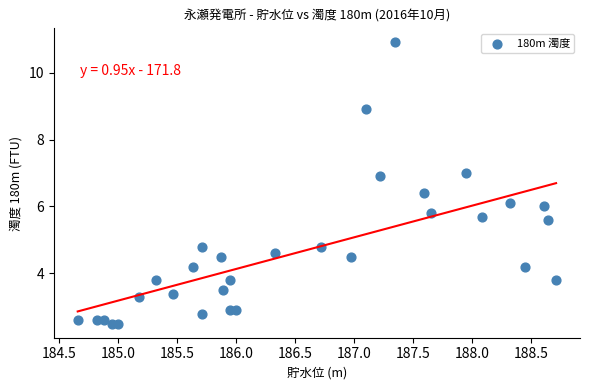

What is the range of X values (max minus min)?

4.1